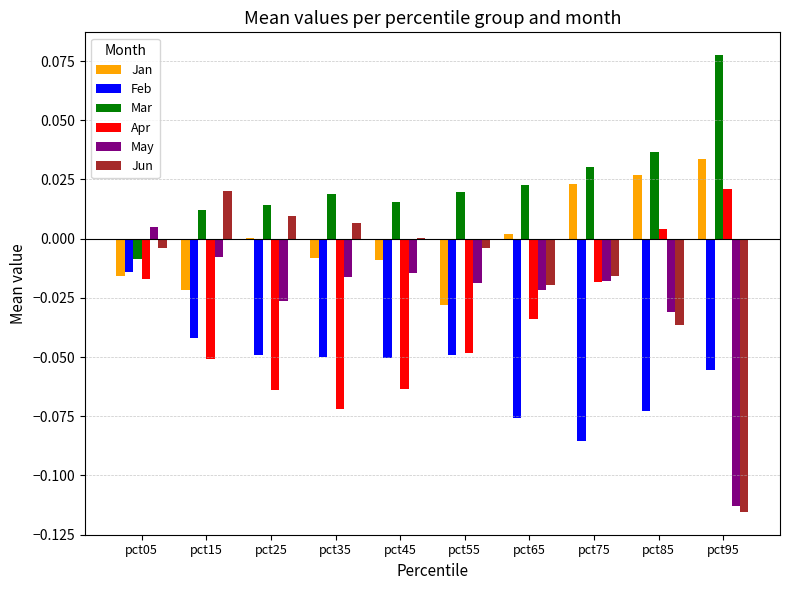

Which category has the highest value across all series?

pct95